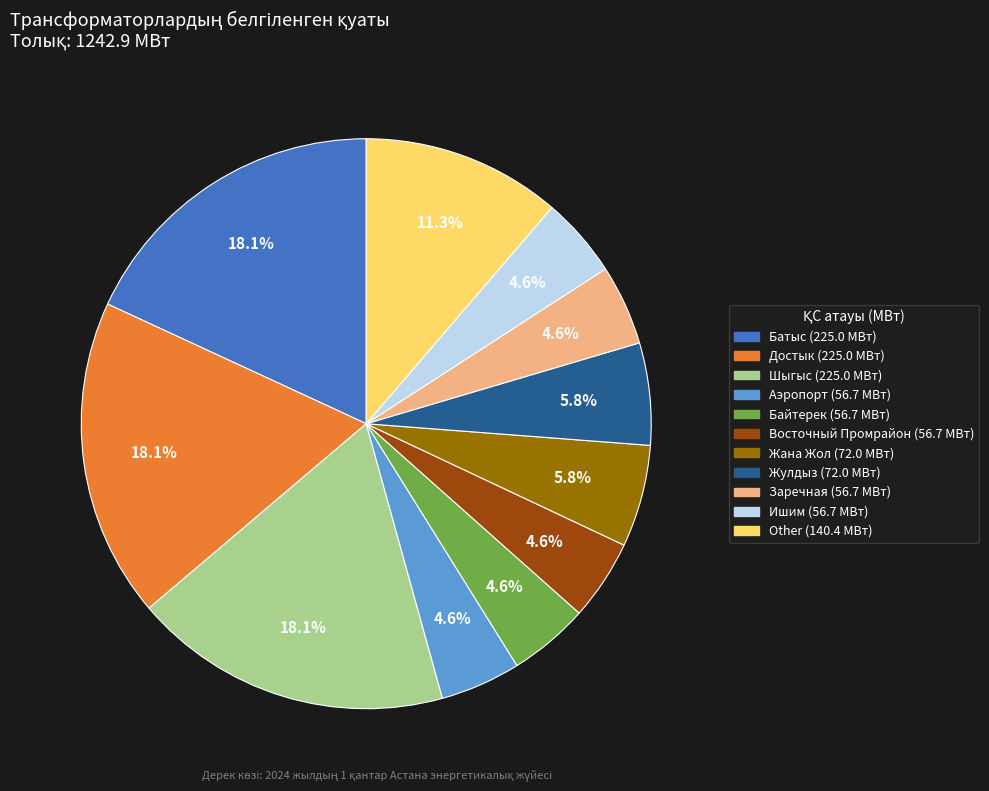

Is there a majority slice in this chart?

No